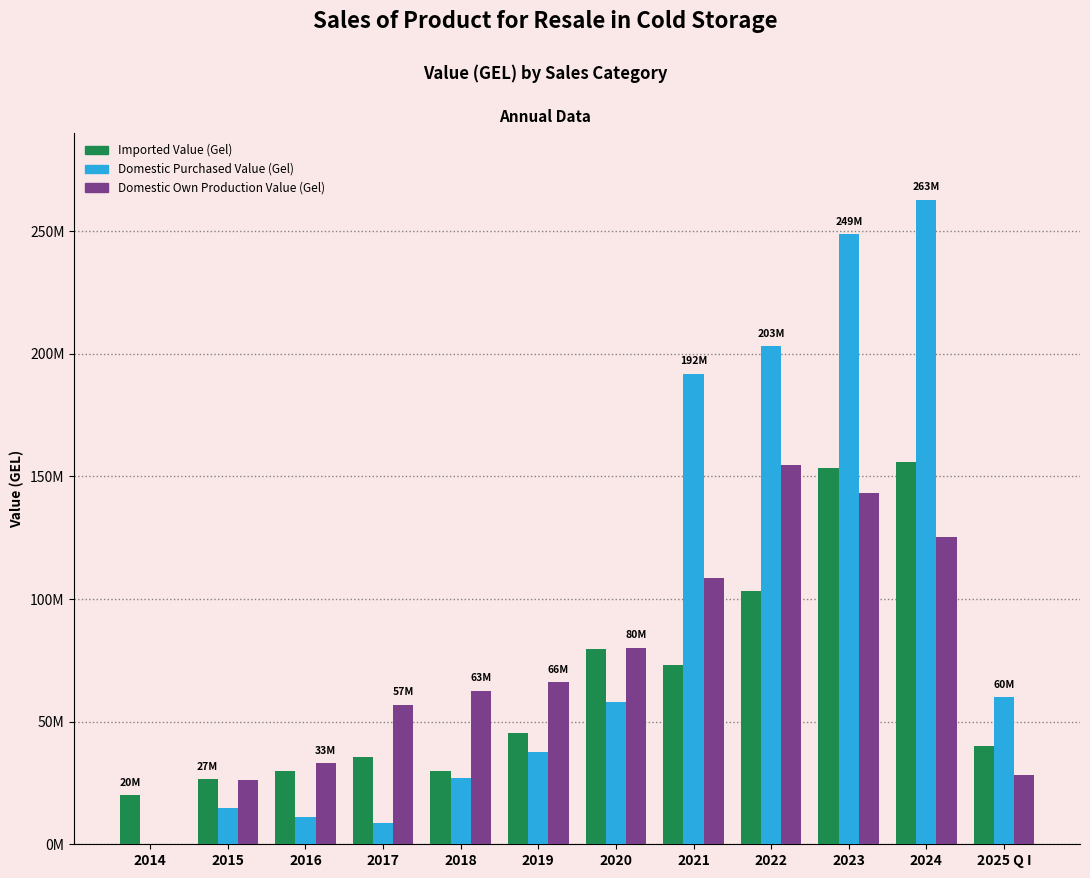

What are all the series names shown in the legend?

Imported Value (Gel), Domestic Purchased Value (Gel), Domestic Own Production Value (Gel)